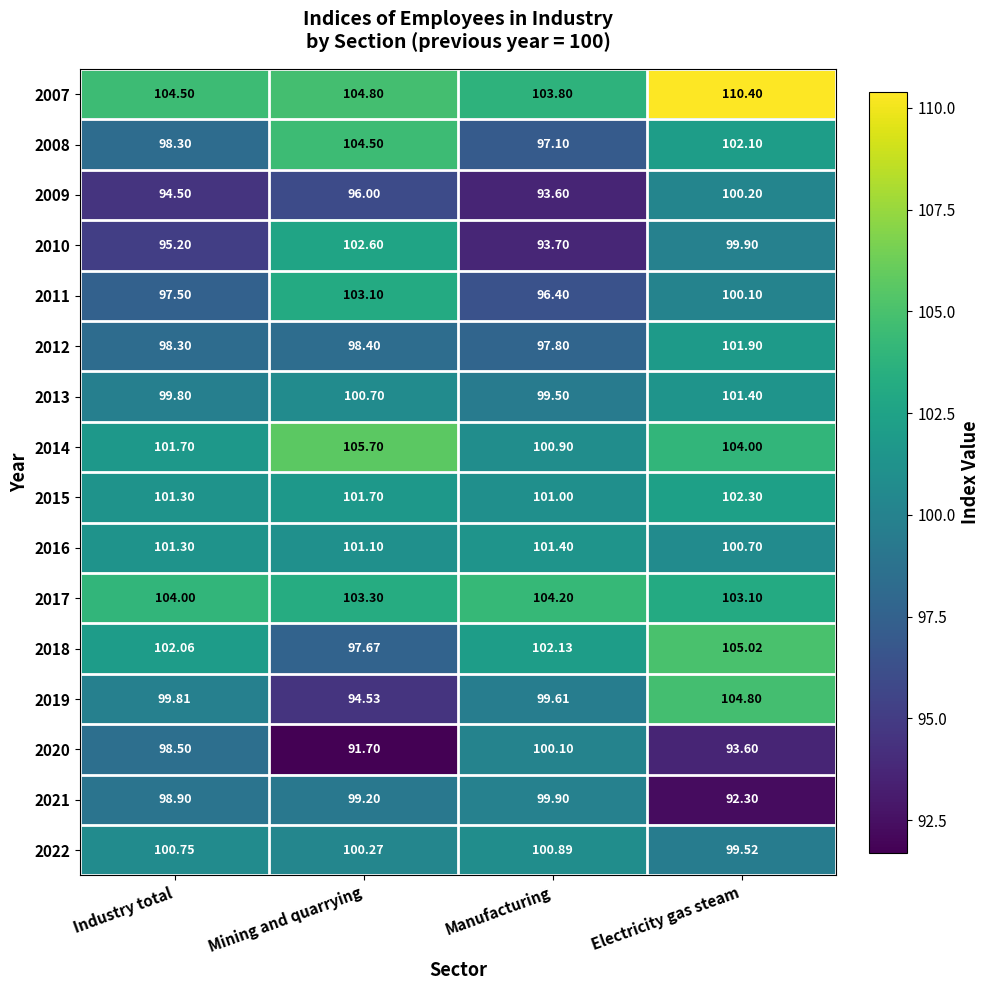

Where does the 2007 series first go above 104?

Industry total